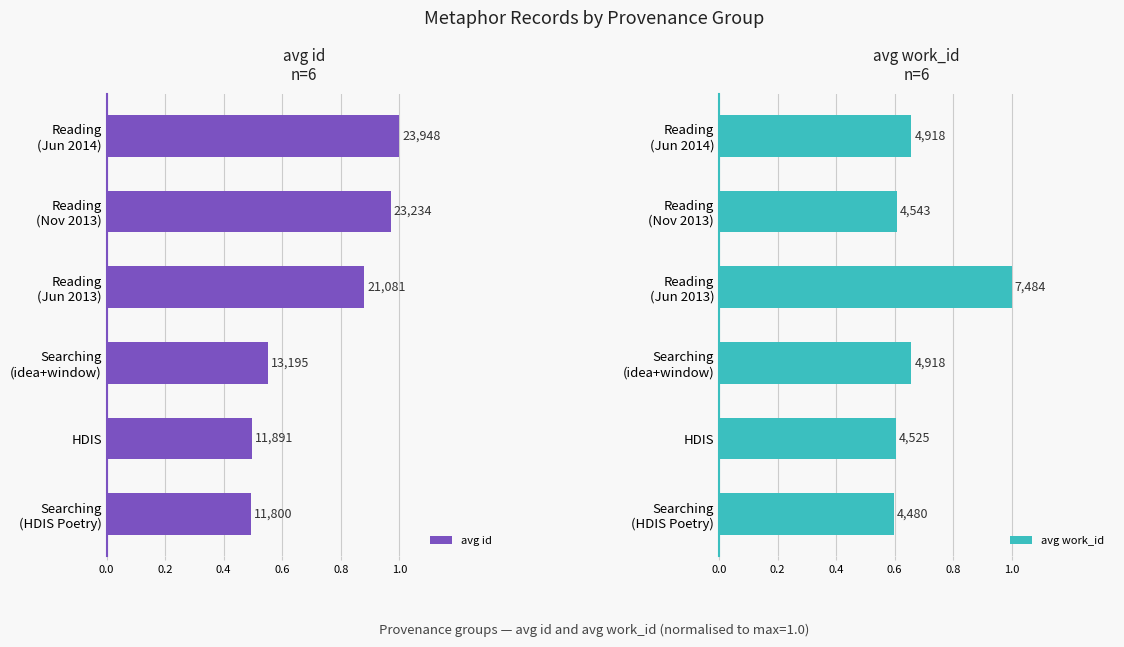

Reading left to right, transcribe all the data shown in this chart.

avg id: 0.5	0.5	0.6	0.9	1.0	1.0
avg work_id: 0.6	0.6	0.7	1.0	0.6	0.7